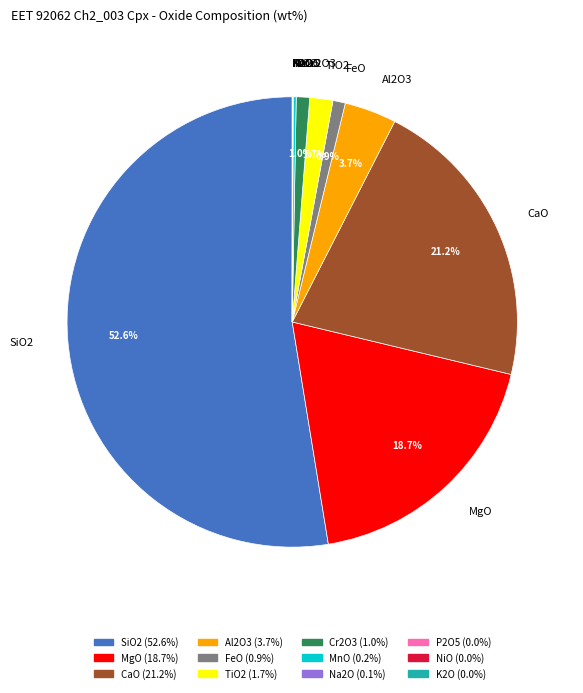

Is SiO2 the majority of the pie?

Yes